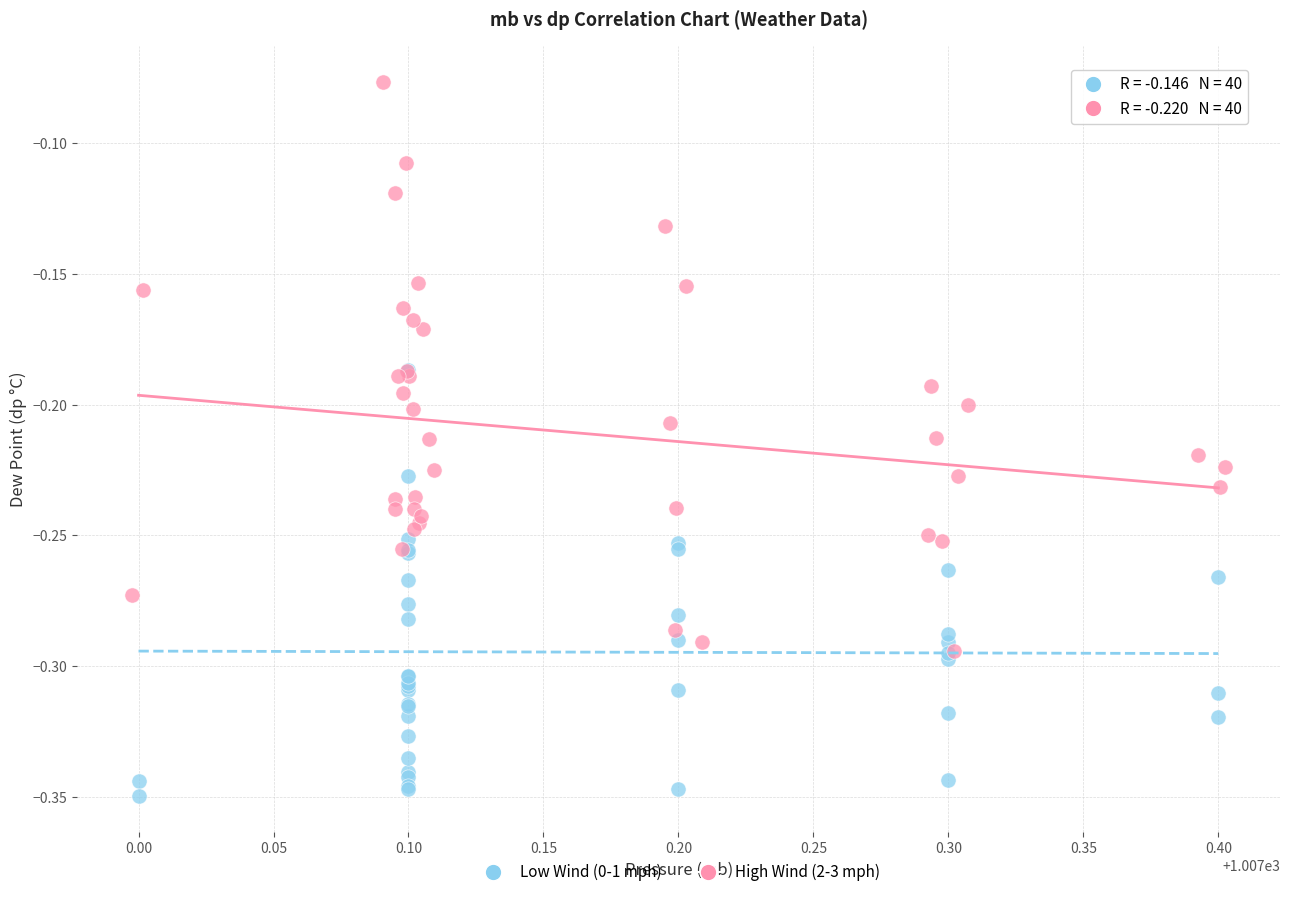

Which series contains the highest Y value?

High Wind (2-3 mph)